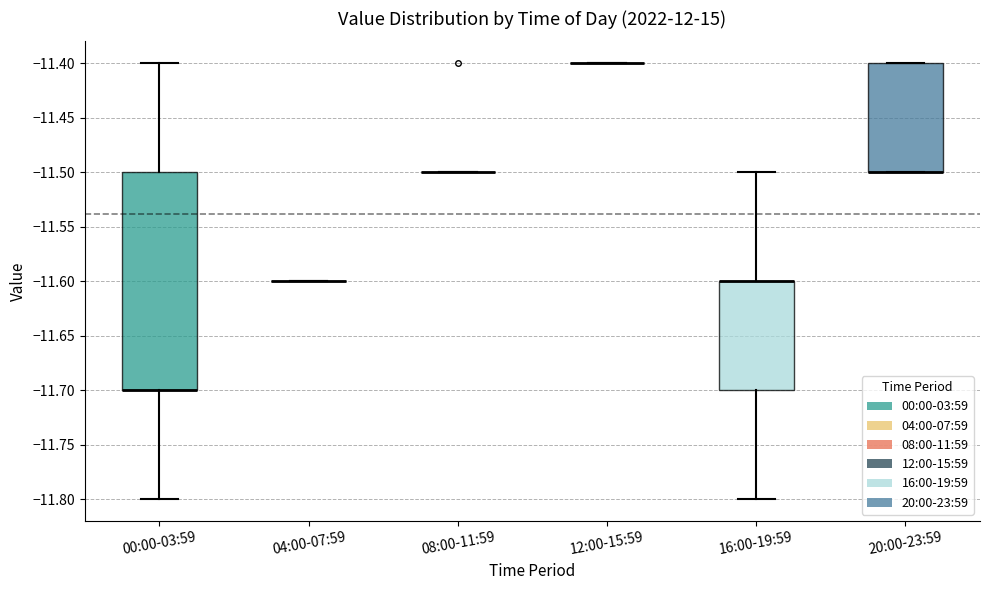

Reading left to right, transcribe this box plot: for each box, give where its median line is, the range the box spans, and where its two whiskers end, as read against the y-axis. The values are not printed on the chart, so give them approximately, as read against the axis.

00:00-03:59: median -11.7 (drawn on the box's lower edge), box -11.7 to -11.5, whiskers -11.8 to -11.4
04:00-07:59: box collapsed to a line at -11.6, whiskers -11.6 to -11.6
08:00-11:59: box collapsed to a line at -11.5, whiskers -11.5 to -11.5
12:00-15:59: box collapsed to a line at -11.4, whiskers -11.4 to -11.4
16:00-19:59: median -11.6 (drawn on the box's upper edge), box -11.7 to -11.6, whiskers -11.8 to -11.5
20:00-23:59: median -11.5 (drawn on the box's lower edge), box -11.5 to -11.4, whiskers -11.5 to -11.4